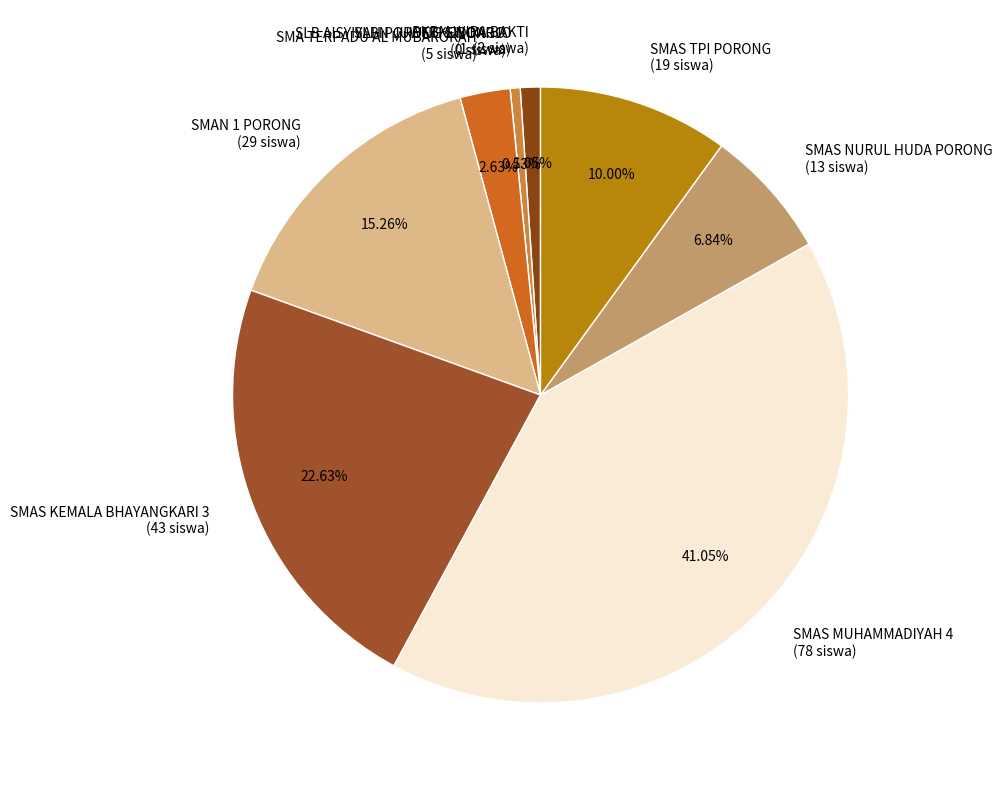

What percentage is the SMAS TPI PORONG slice, to the nearest percent?

10%